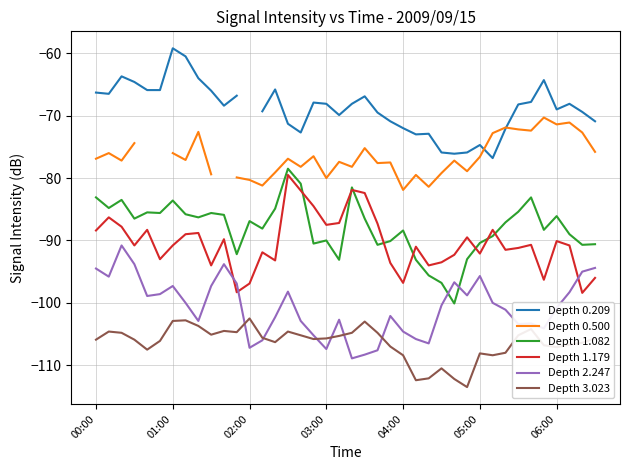

What is the lowest value of the Depth 1.179 series?

-98.4